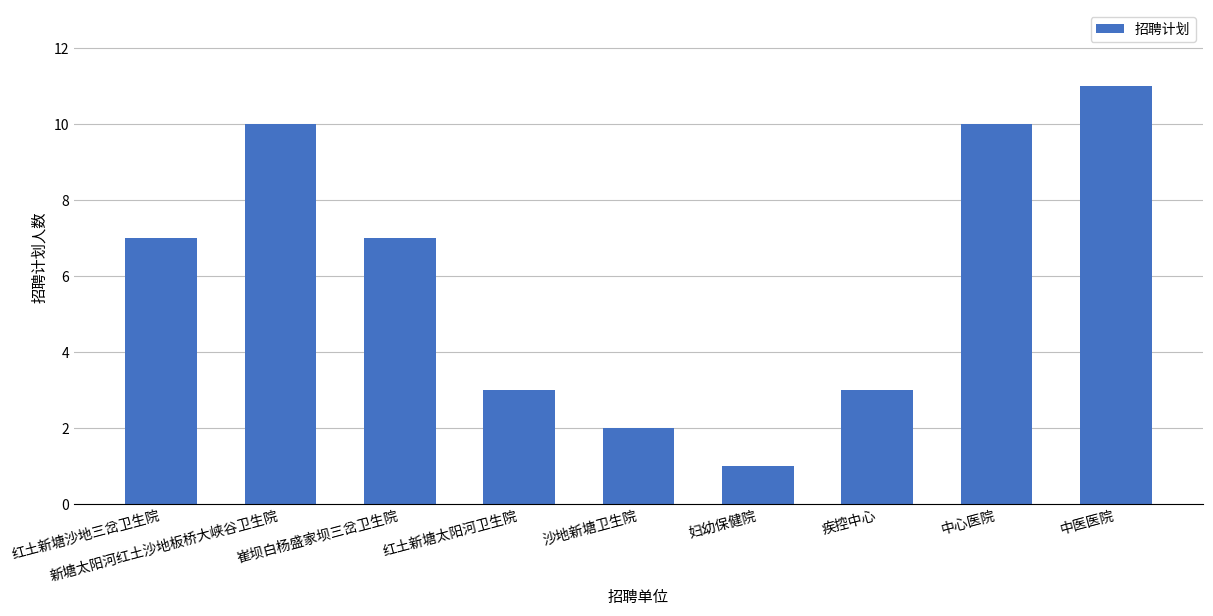

How many distinct data groups are displayed?

1